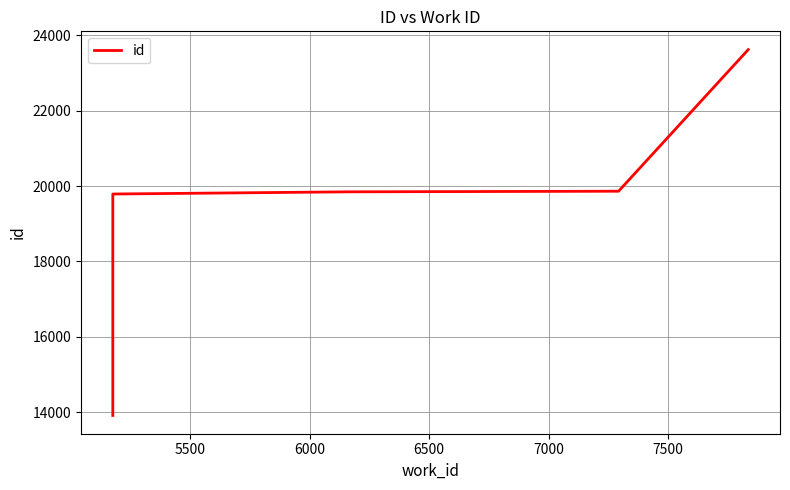

Where does the data first go above 19846?

6500